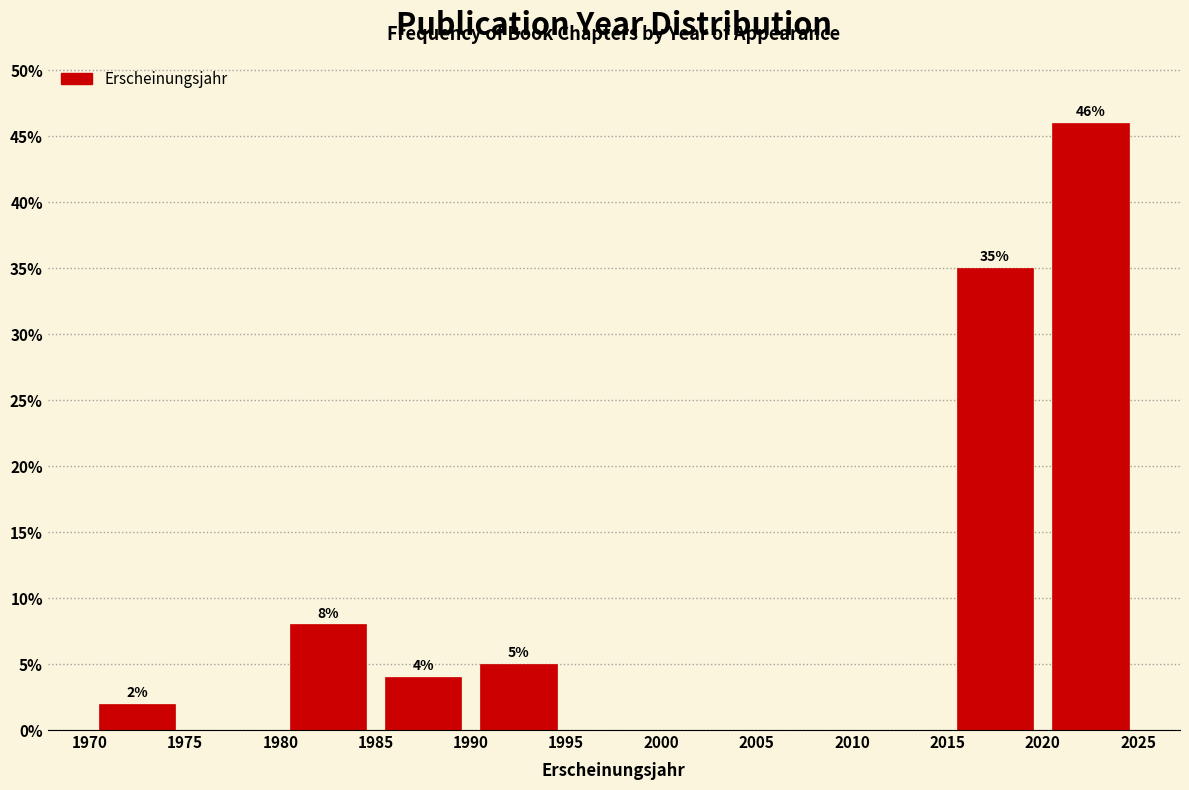

Over which range of the x-axis is the bar tallest?

2020 to 2025